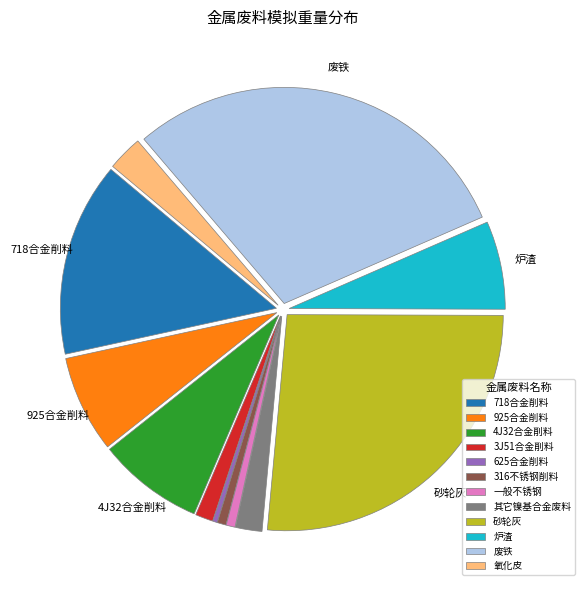

Does any single category account for the majority?

No